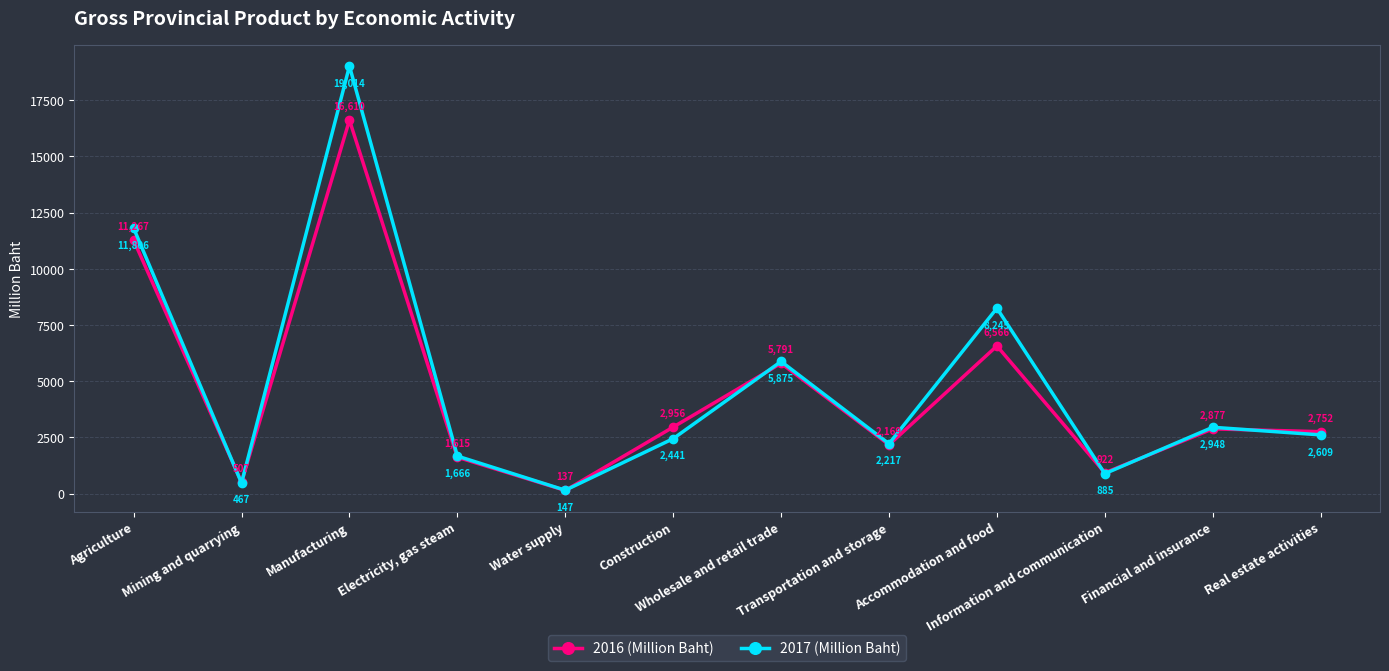

Reading left to right, extract all data points from this chart.

2016 (Million Baht): Agriculture=11267	Mining and quarrying=507	Manufacturing=16610	Electricity, gas steam=1615	Water supply=137	Construction=2956	Wholesale and retail trade=5791	Transportation and storage=2169	Accommodation and food=6566	Information and communication=922	Financial and insurance=2877	Real estate activities=2752
2017 (Million Baht): Agriculture=11806	Mining and quarrying=467	Manufacturing=19014	Electricity, gas steam=1666	Water supply=147	Construction=2441	Wholesale and retail trade=5875	Transportation and storage=2217	Accommodation and food=8245	Information and communication=885	Financial and insurance=2948	Real estate activities=2609